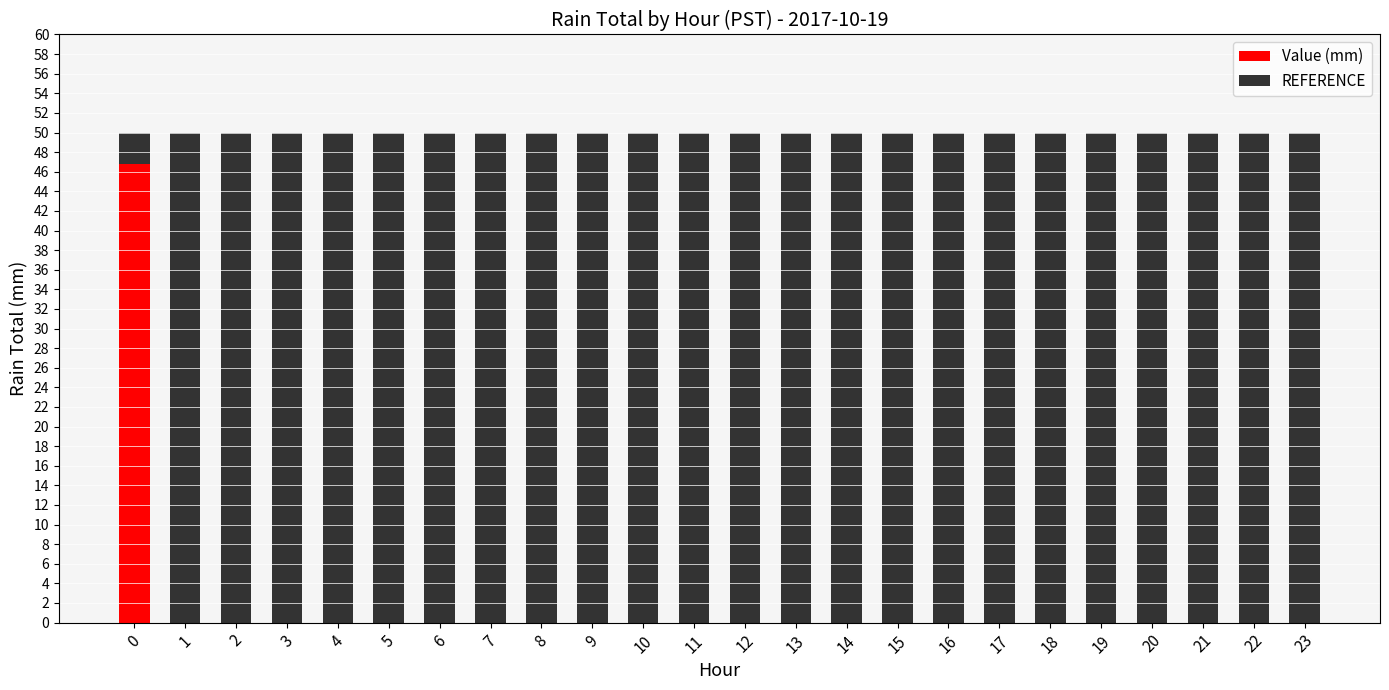

The value of Value (mm) at 18 is -20.3. True or false?

False